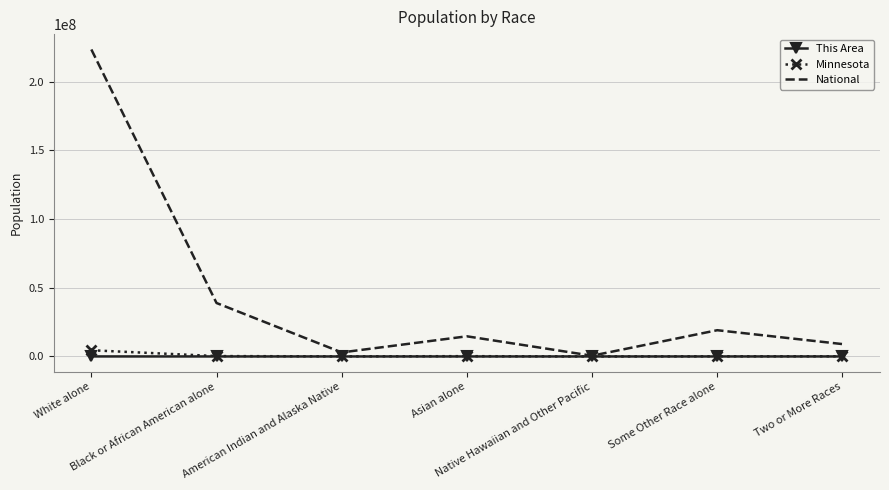

Which series has the widest spread of values?

National